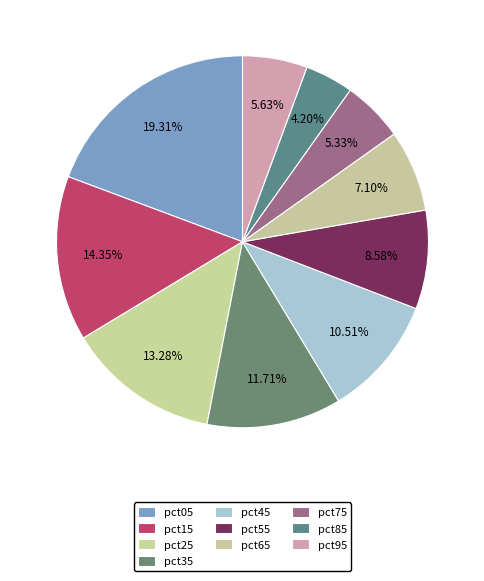

To the nearest percent, what portion does pct75 represent?

5%